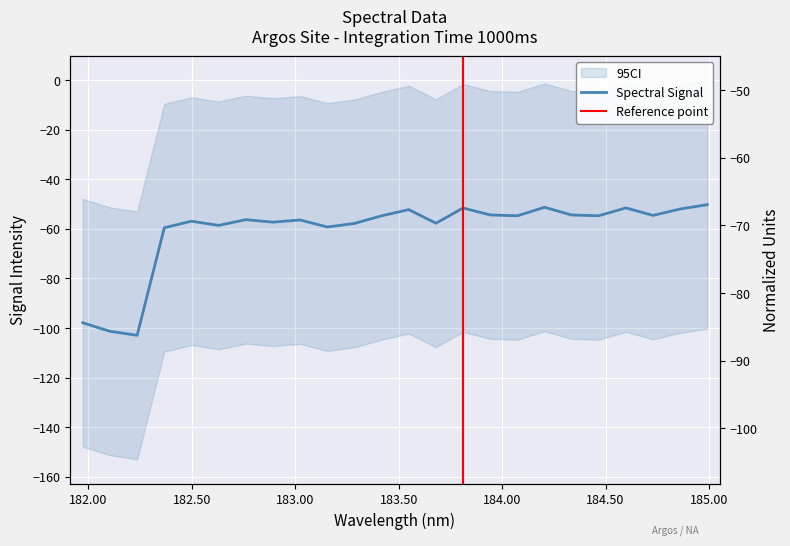

What is the change in value from 183.6800245112 to 183.9423730432?

+3.3